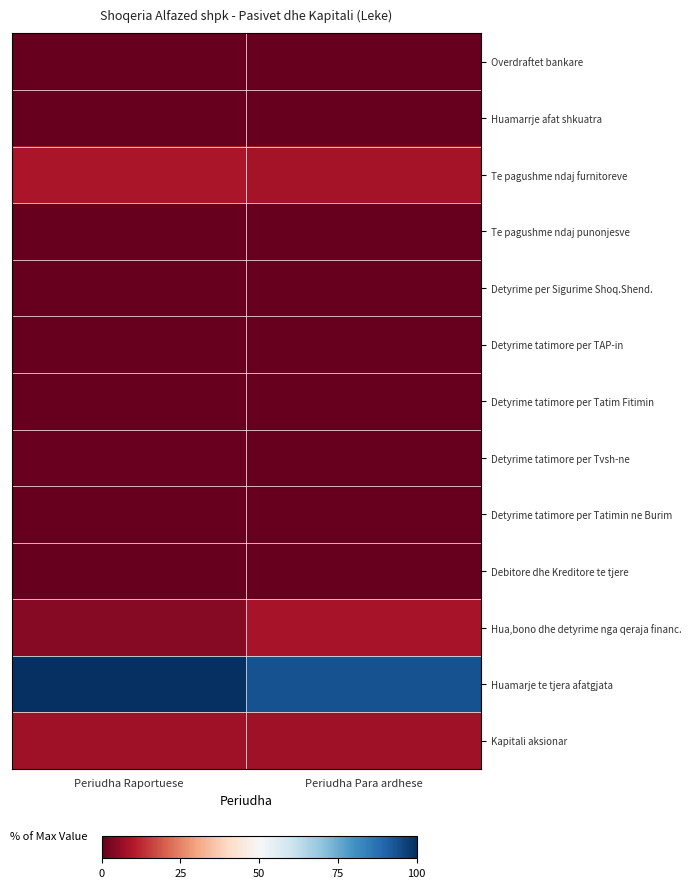

Which has a higher value, Periudha Para ardhese or Periudha Raportuese?

Periudha Para ardhese